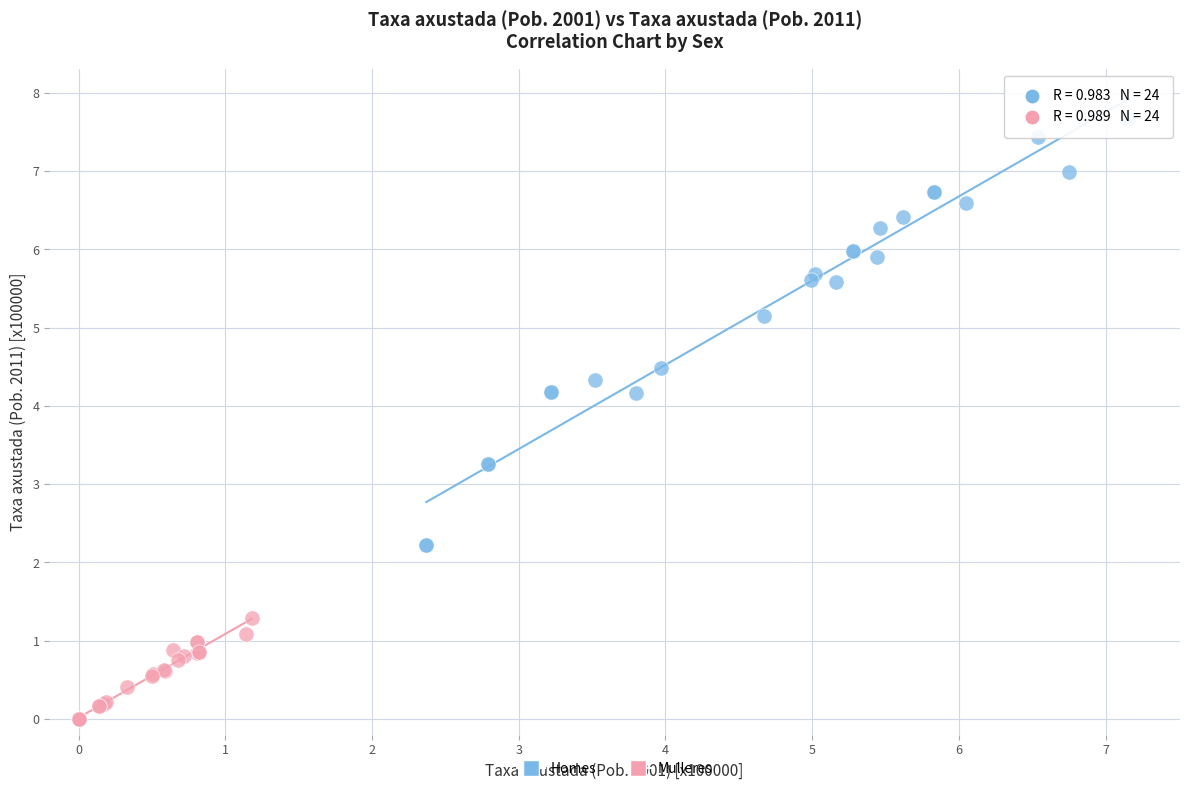

Which series reaches the maximum Y coordinate?

Homes